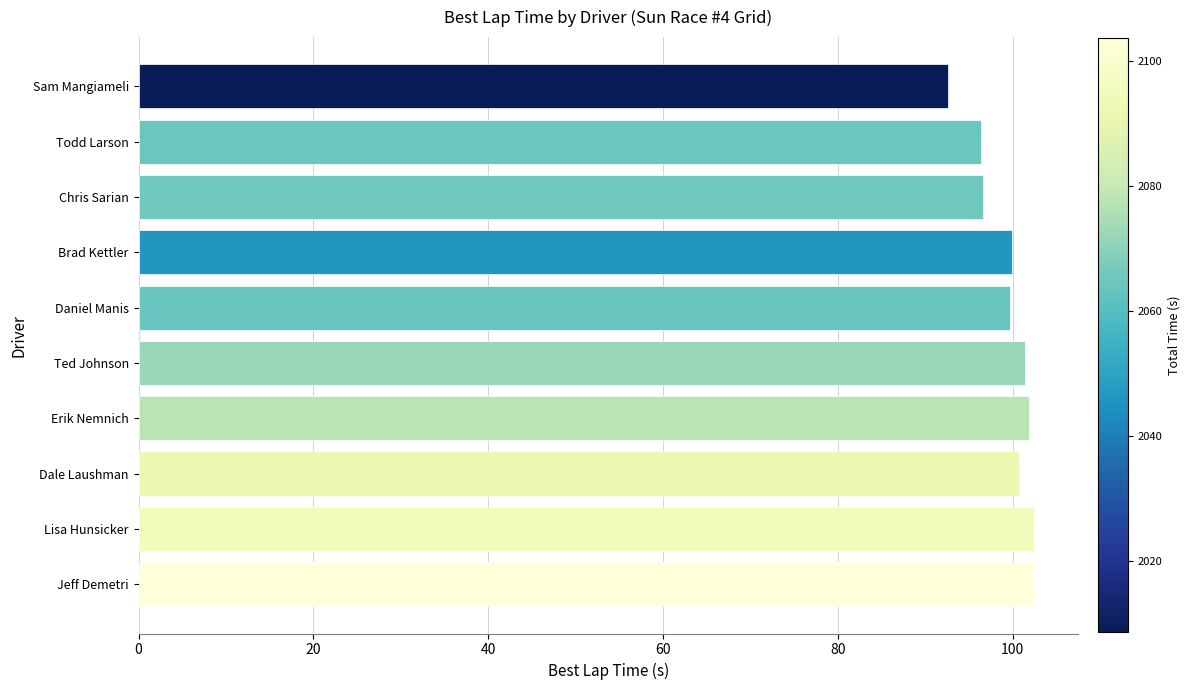

How many bars are there in total?

10